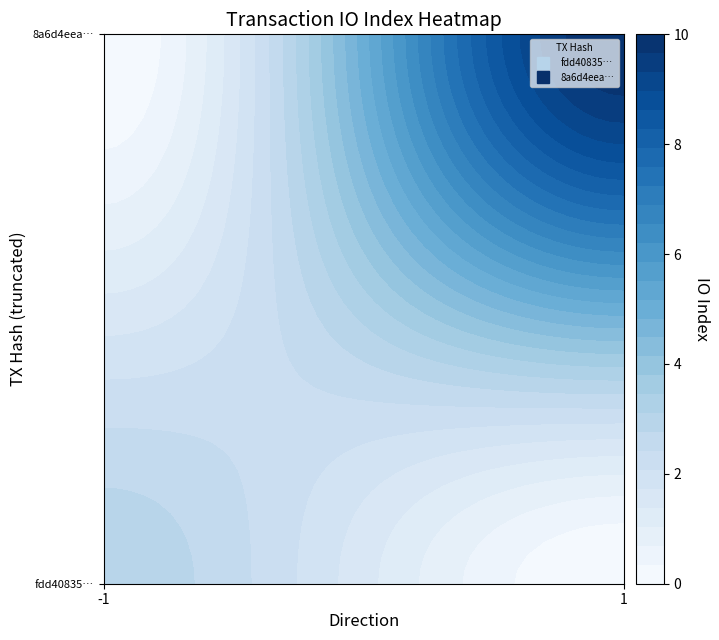

How many positive values does the fdd40835554a793bc3f19babf400bebcfa5d697 series have?

1